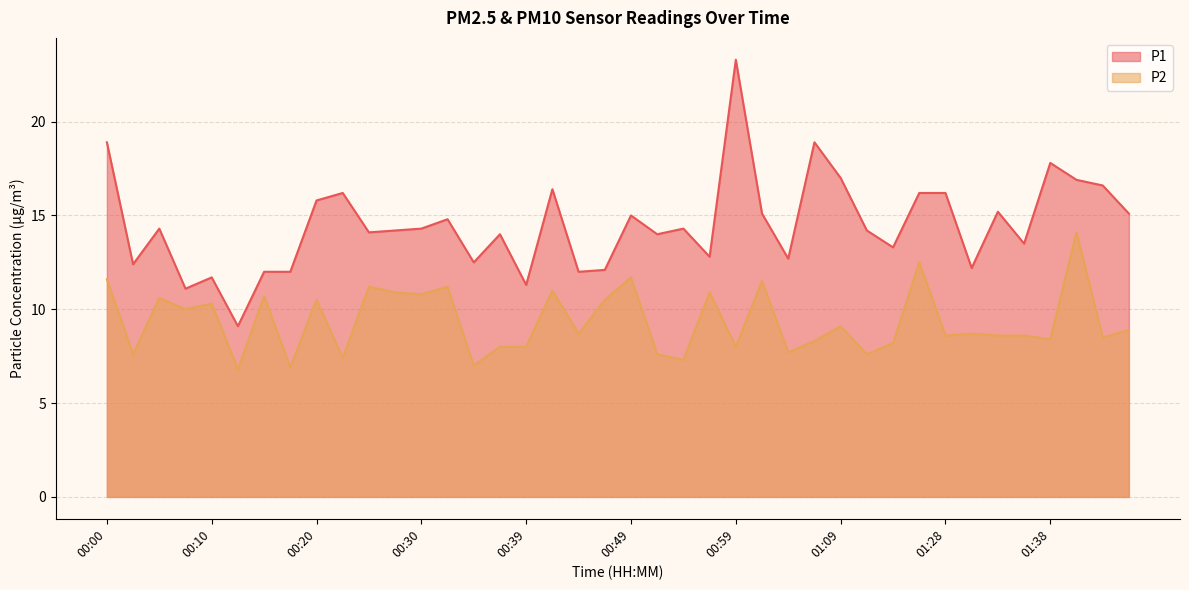

Rank the series by their maximum value, from highest to lowest.

P1, P2